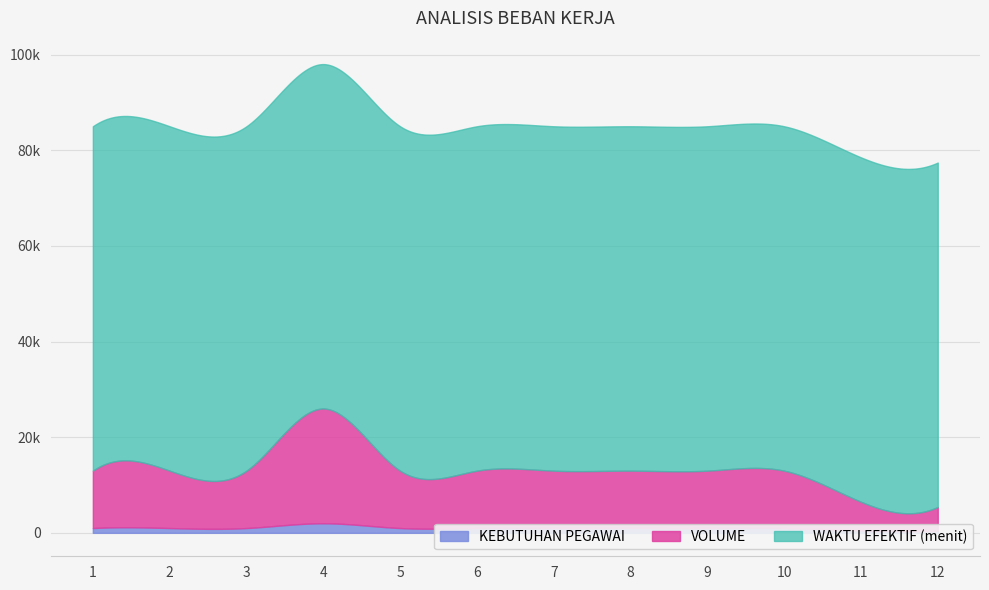

What is the average value of the WAKTU EFEKTIF (menit) series?

72000.0